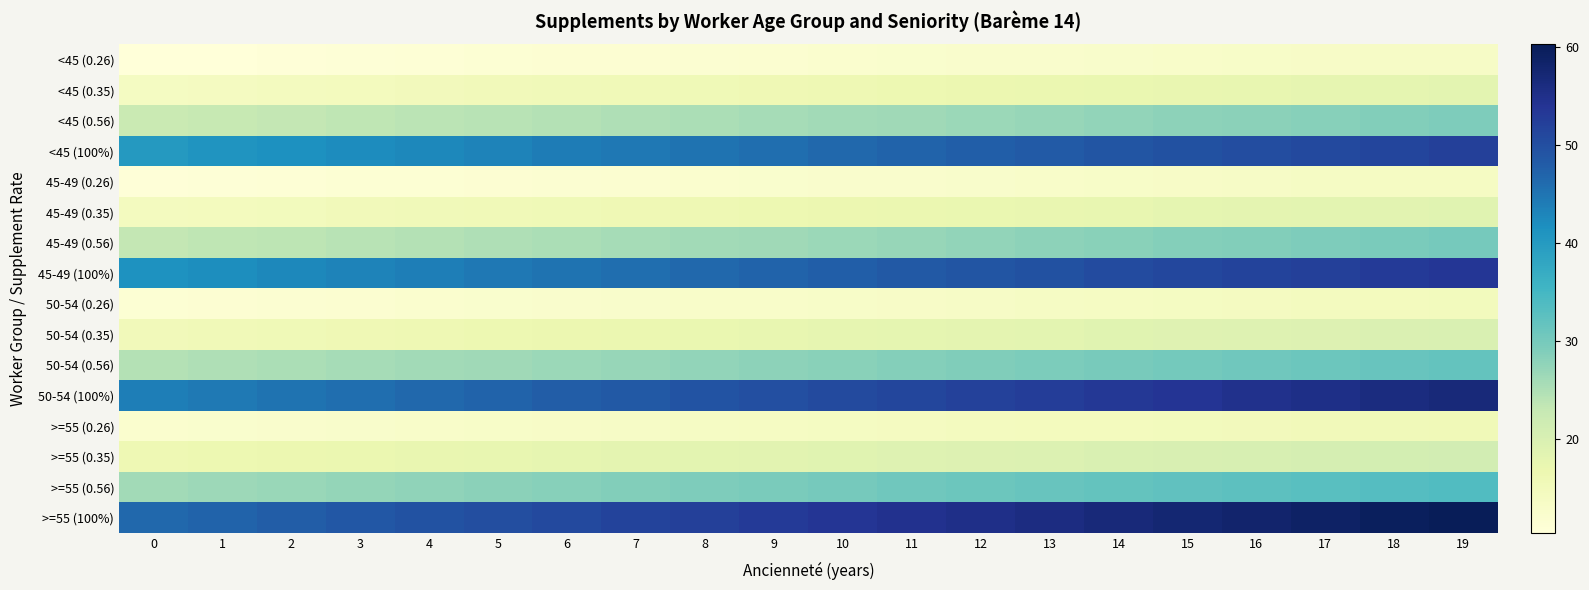

Reading left to right, what are all the values shown in this chart?

<45 (0.26): 0=10.4	1=10.6	2=10.8	3=10.9	4=11.1	5=11.3	6=11.4	7=11.6	8=11.8	9=11.9	10=12.1	11=12.2	12=12.4	13=12.6	14=12.7	15=12.9	16=13.1	17=13.2	18=13.4	19=13.6
<45 (0.35): 0=14.1	1=14.3	2=14.5	3=14.7	4=14.9	5=15.2	6=15.4	7=15.6	8=15.8	9=16.0	10=16.3	11=16.5	12=16.7	13=16.9	14=17.1	15=17.4	16=17.6	17=17.8	18=18.0	19=18.2
<45 (0.56): 0=22.5	1=22.9	2=23.2	3=23.6	4=23.9	5=24.3	6=24.6	7=25.0	8=25.3	9=25.7	10=26.0	11=26.4	12=26.7	13=27.1	14=27.4	15=27.8	16=28.1	17=28.5	18=28.8	19=29.2
<45 (100%): 0=40.2	1=40.8	2=41.4	3=42.1	4=42.7	5=43.3	6=44.0	7=44.6	8=45.2	9=45.8	10=46.5	11=47.1	12=47.7	13=48.3	14=49.0	15=49.6	16=50.2	17=50.9	18=51.5	19=52.1
45-49 (0.26): 0=10.7	1=10.9	2=11.1	3=11.2	4=11.4	5=11.6	6=11.7	7=11.9	8=12.1	9=12.2	10=12.4	11=12.6	12=12.8	13=12.9	14=13.1	15=13.3	16=13.4	17=13.6	18=13.8	19=13.9
45-49 (0.35): 0=14.5	1=14.7	2=14.9	3=15.1	4=15.4	5=15.6	6=15.8	7=16.0	8=16.3	9=16.5	10=16.7	11=16.9	12=17.2	13=17.4	14=17.6	15=17.8	16=18.1	17=18.3	18=18.5	19=18.7
45-49 (0.56): 0=23.1	1=23.5	2=23.9	3=24.2	4=24.6	5=24.9	6=25.3	7=25.7	8=26.0	9=26.4	10=26.7	11=27.1	12=27.5	13=27.8	14=28.2	15=28.5	16=28.9	17=29.3	18=29.6	19=30.0
45-49 (100%): 0=41.3	1=41.9	2=42.6	3=43.2	4=43.9	5=44.5	6=45.2	7=45.8	8=46.5	9=47.1	10=47.8	11=48.4	12=49.0	13=49.7	14=50.3	15=51.0	16=51.6	17=52.3	18=52.9	19=53.6
50-54 (0.26): 0=11.4	1=11.5	2=11.7	3=11.9	4=12.1	5=12.3	6=12.4	7=12.6	8=12.8	9=13.0	10=13.1	11=13.3	12=13.5	13=13.7	14=13.9	15=14.0	16=14.2	17=14.4	18=14.6	19=14.7
50-54 (0.35): 0=15.3	1=15.5	2=15.8	3=16.0	4=16.3	5=16.5	6=16.7	7=17.0	8=17.2	9=17.5	10=17.7	11=17.9	12=18.2	13=18.4	14=18.7	15=18.9	16=19.1	17=19.4	18=19.6	19=19.8
50-54 (0.56): 0=24.5	1=24.9	2=25.3	3=25.6	4=26.0	5=26.4	6=26.8	7=27.2	8=27.6	9=27.9	10=28.3	11=28.7	12=29.1	13=29.5	14=29.8	15=30.2	16=30.6	17=31.0	18=31.4	19=31.8
50-54 (100%): 0=43.7	1=44.4	2=45.1	3=45.8	4=46.5	5=47.1	6=47.8	7=48.5	8=49.2	9=49.9	10=50.6	11=51.2	12=51.9	13=52.6	14=53.3	15=54.0	16=54.7	17=55.3	18=56.0	19=56.7
>=55 (0.26): 0=12.1	1=12.3	2=12.5	3=12.6	4=12.8	5=13.0	6=13.2	7=13.4	8=13.6	9=13.8	10=14.0	11=14.2	12=14.3	13=14.5	14=14.7	15=14.9	16=15.1	17=15.3	18=15.5	19=15.7
>=55 (0.35): 0=16.3	1=16.5	2=16.8	3=17.0	4=17.3	5=17.5	6=17.8	7=18.0	8=18.3	9=18.5	10=18.8	11=19.1	12=19.3	13=19.6	14=19.8	15=20.1	16=20.3	17=20.6	18=20.8	19=21.1
>=55 (0.56): 0=26.0	1=26.4	2=26.8	3=27.2	4=27.6	5=28.1	6=28.5	7=28.9	8=29.3	9=29.7	10=30.1	11=30.5	12=30.9	13=31.3	14=31.7	15=32.1	16=32.5	17=32.9	18=33.3	19=33.7
>=55 (100%): 0=46.5	1=47.2	2=47.9	3=48.6	4=49.4	5=50.1	6=50.8	7=51.5	8=52.3	9=53.0	10=53.7	11=54.5	12=55.2	13=55.9	14=56.6	15=57.4	16=58.1	17=58.8	18=59.5	19=60.3